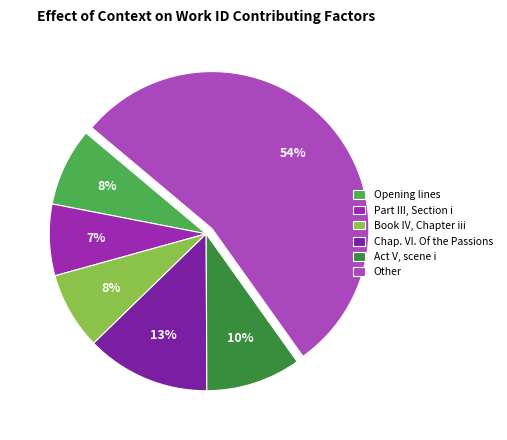

How much of the chart is everything except Book IV, Chapter iii?

92.0%